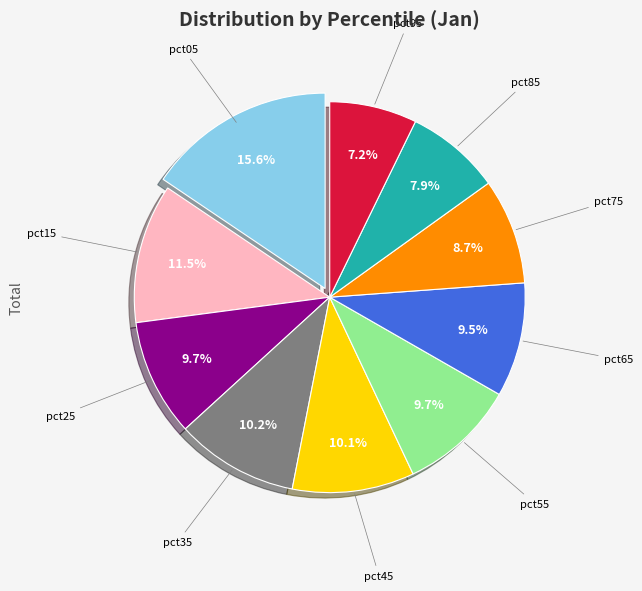

Is there a majority slice in this chart?

No